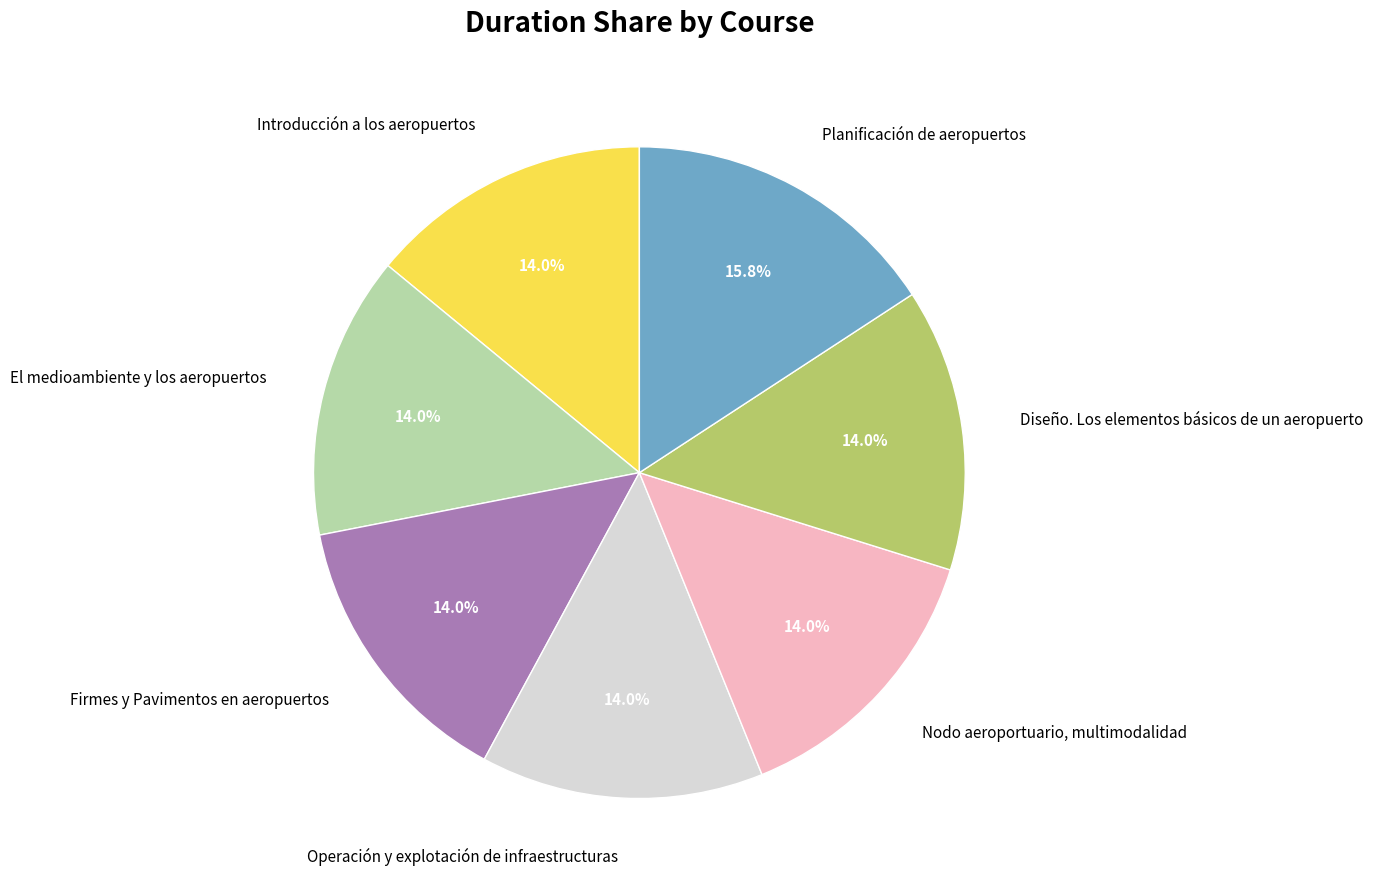

Is there a majority slice in this chart?

No